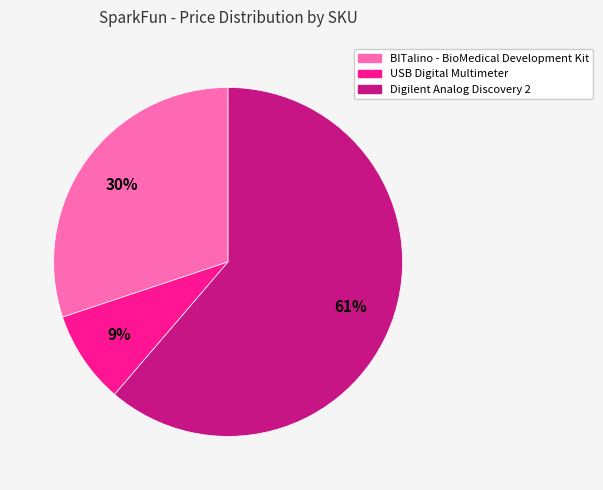

Is there a majority slice in this chart?

Yes